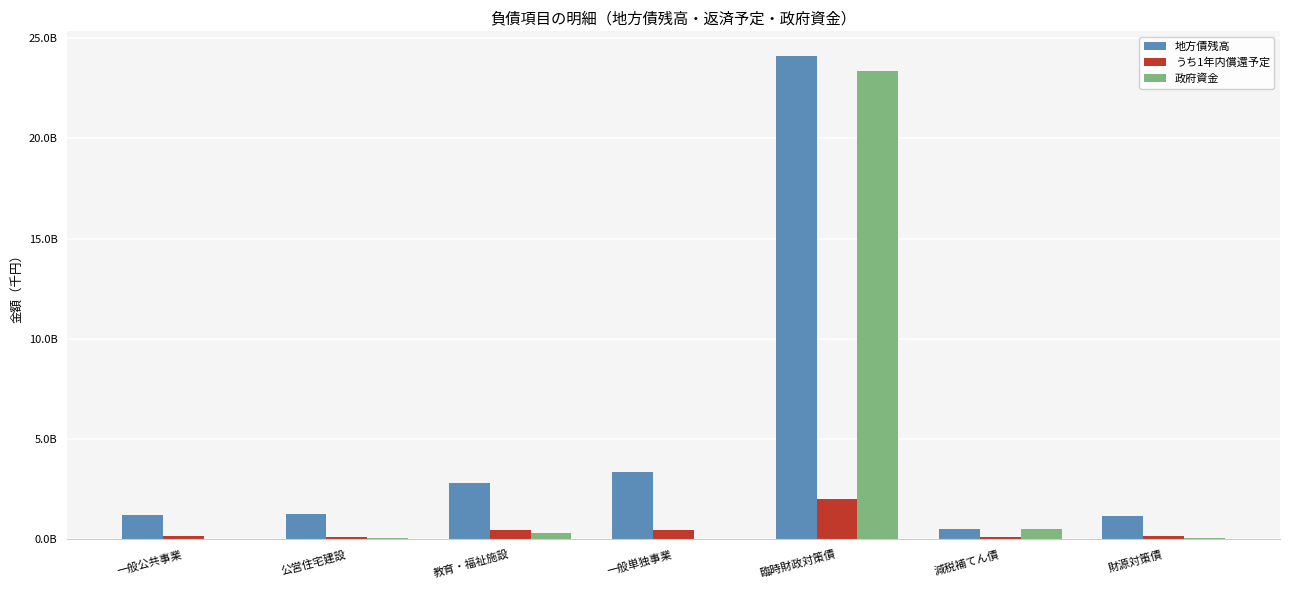

True or false: 地方債残高 has a value of 734988091 at 一般公共事業.

False